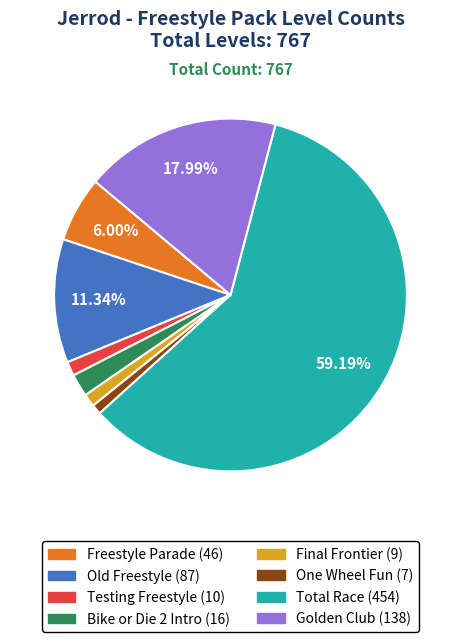

To the nearest percent, what is the difference between the Total Race and One Wheel Fun slice percentages?

58%